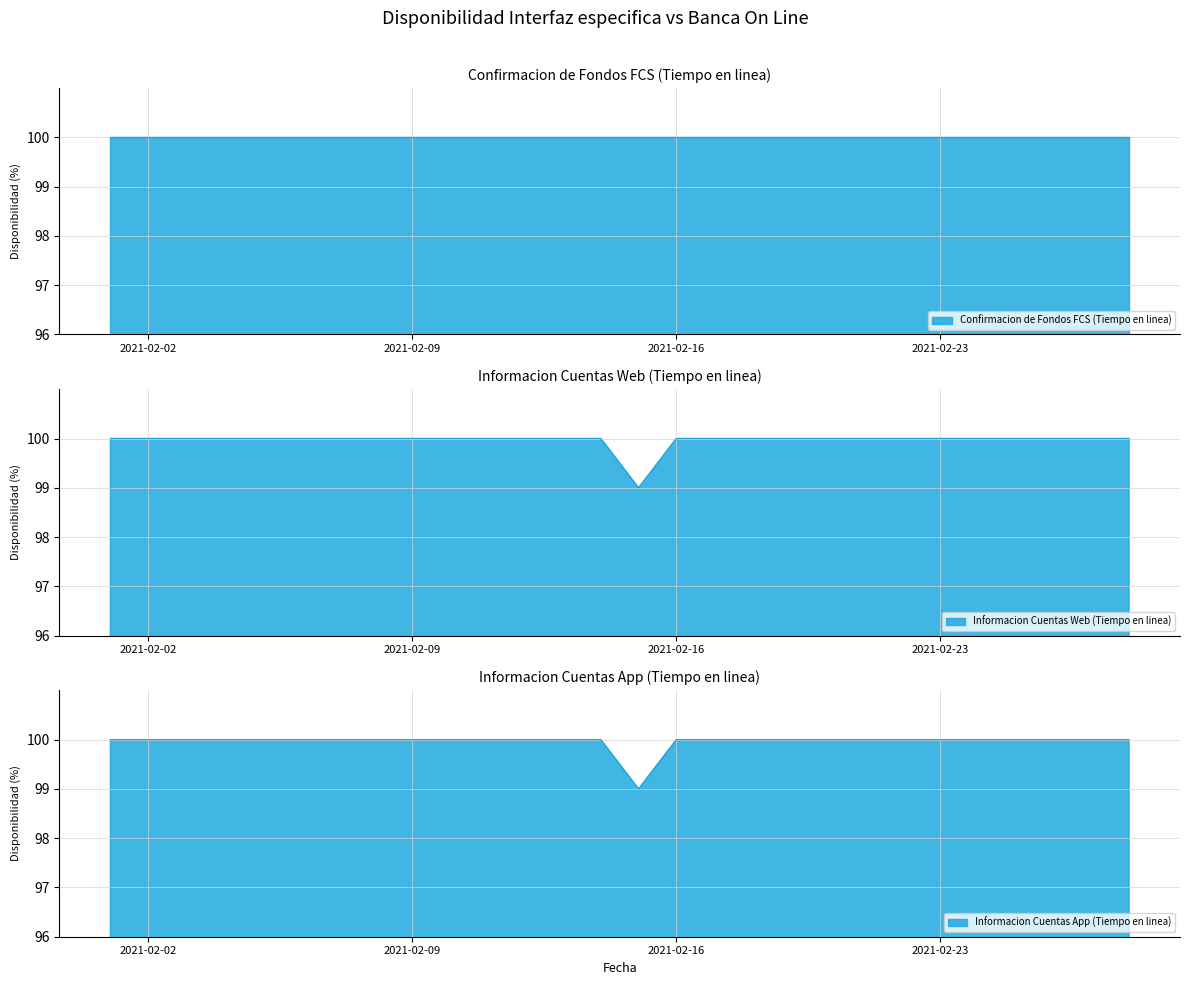

True or false: Informacion Cuentas Web (Tiempo en linea) has more than 0 interior local peaks.

False